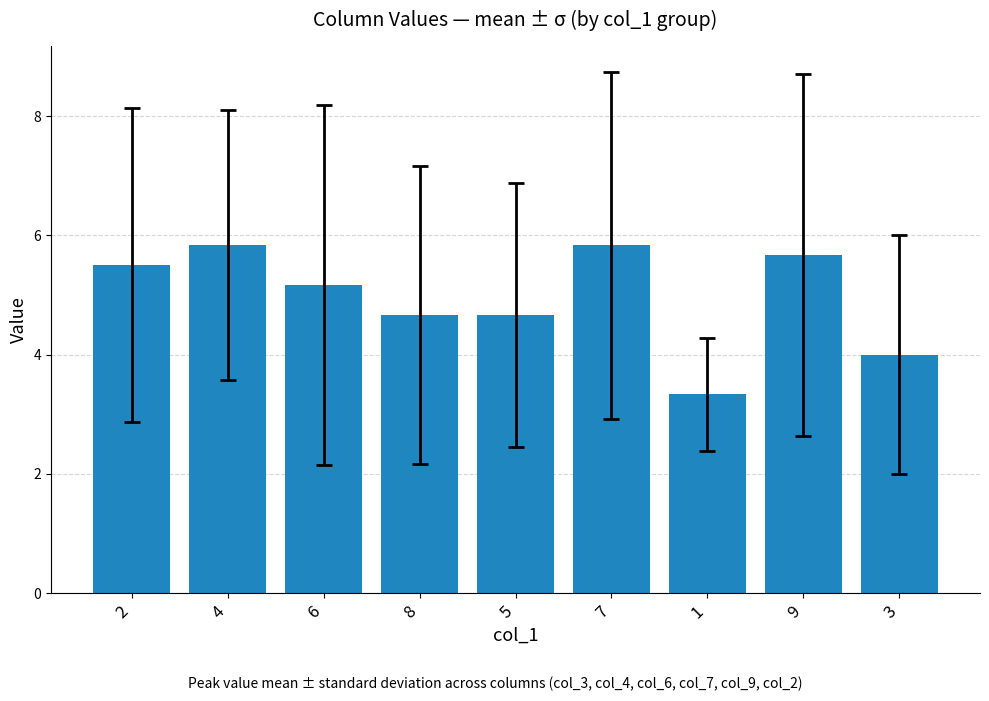

Are the bars grouped side by side (vs. stacked)?

No